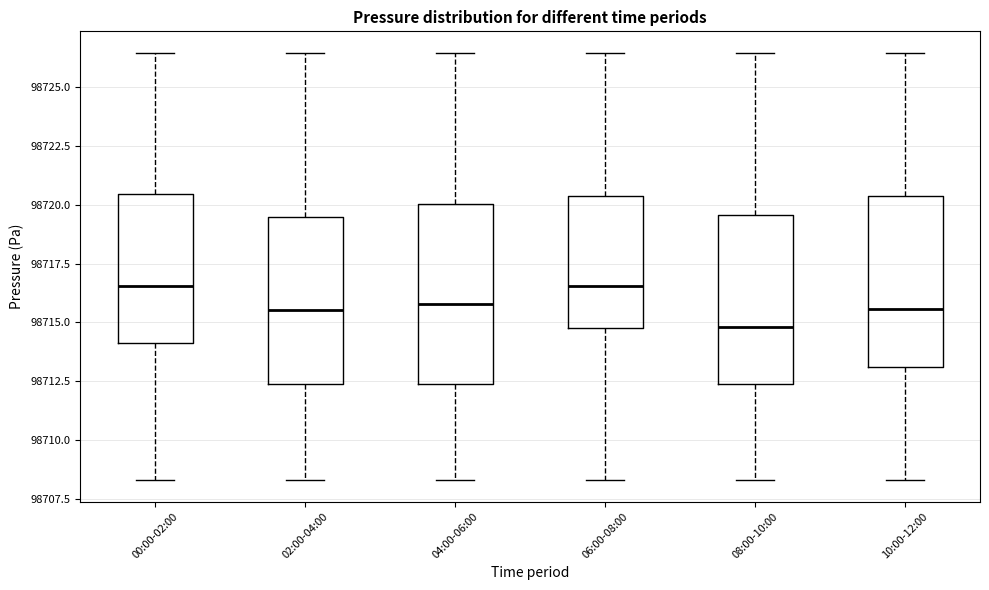

Where is the upper edge of the box for 10:00-12:00 on the y-axis? The values are not printed on the chart, so give them approximately, as read against the axis.

98720.5